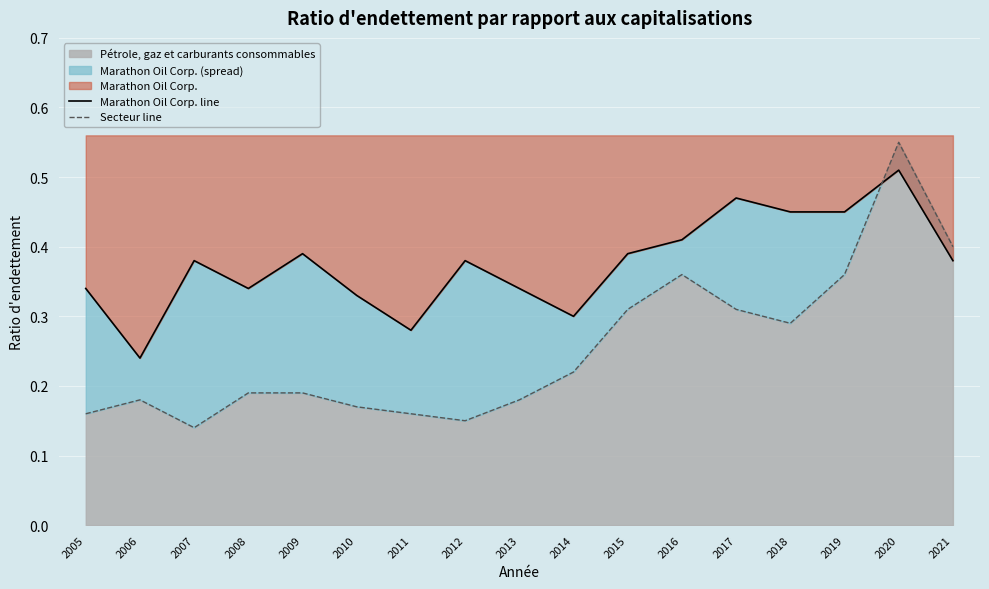

Count the Marathon Oil Corp. line values in the range 0 to 1.

17